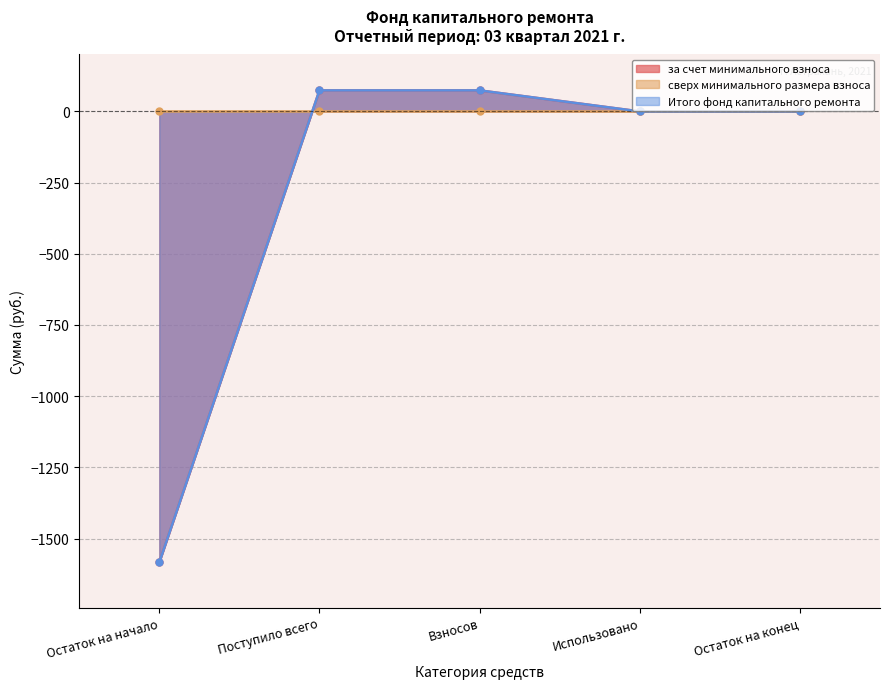

Which series has the largest range (max minus min)?

за счет минимального взноса